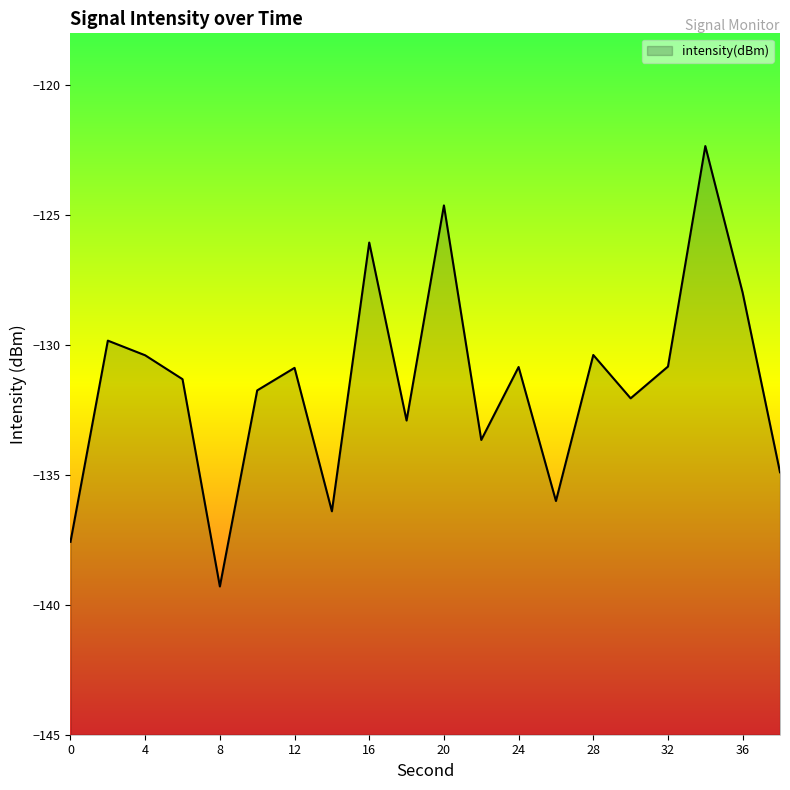

Is it true that the value at 34 is -122.3?

True